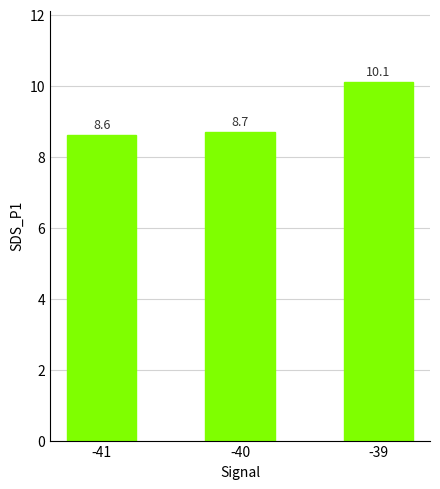

The chart shows a value of 10.1 at -39. True or false?

True